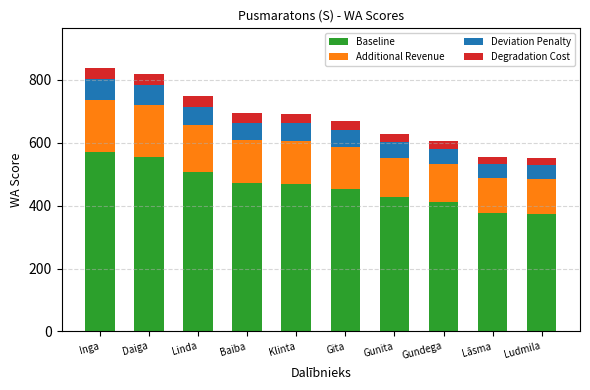

What is the difference between the Baseline values at Linda and Klinta?

38